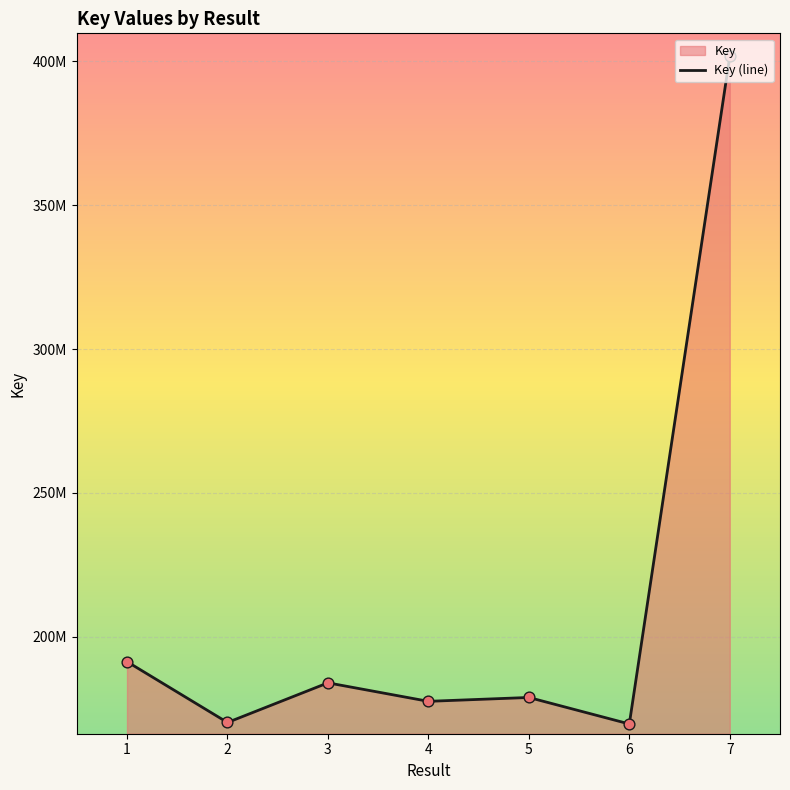

Which has a higher value, 4 or 5?

5